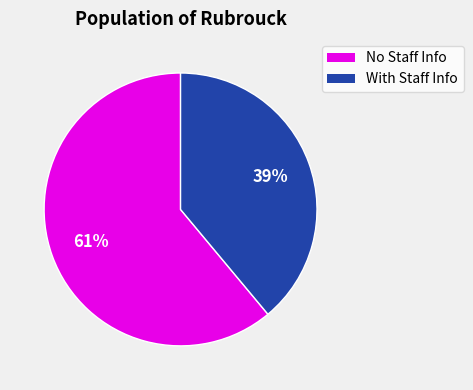

To the nearest percent, what is the difference between the largest and smallest slice percentages?

22%